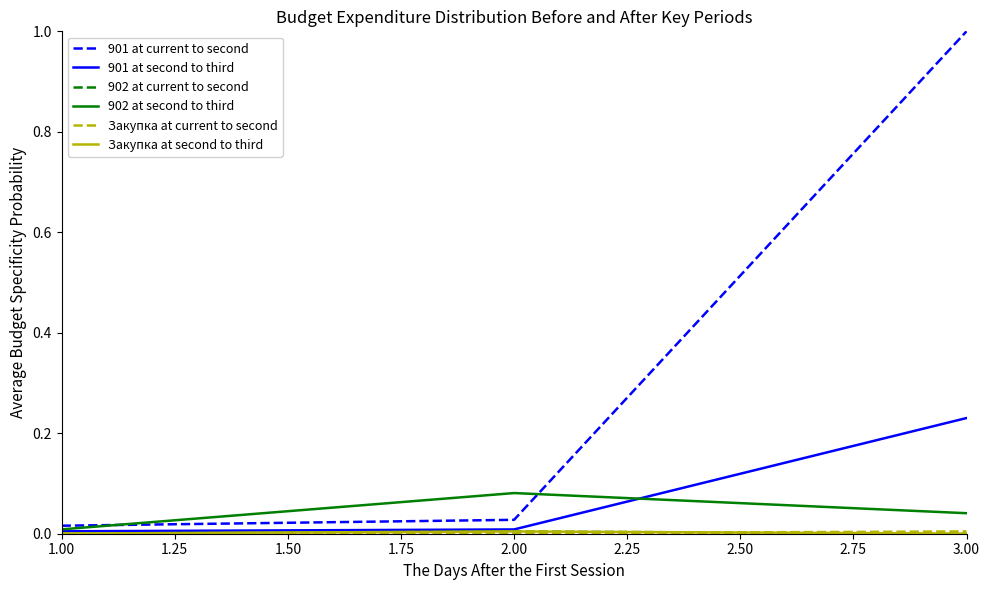

What is the maximum value shown in the chart?

1.0